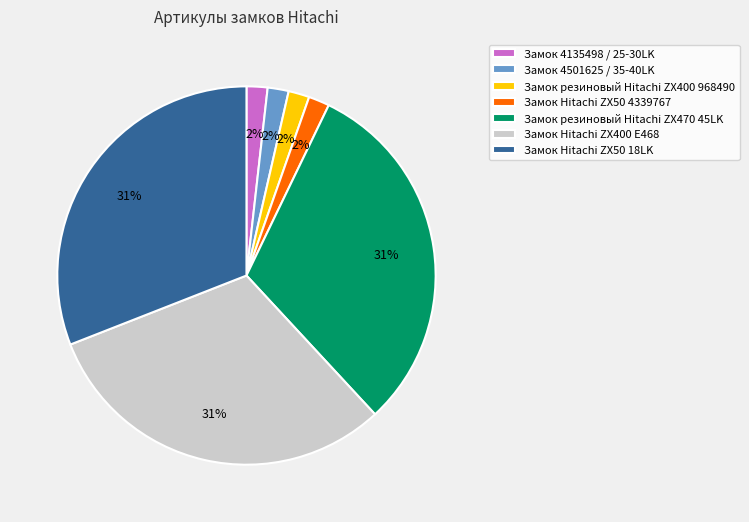

To the nearest percent, what is the average slice percentage?

14%